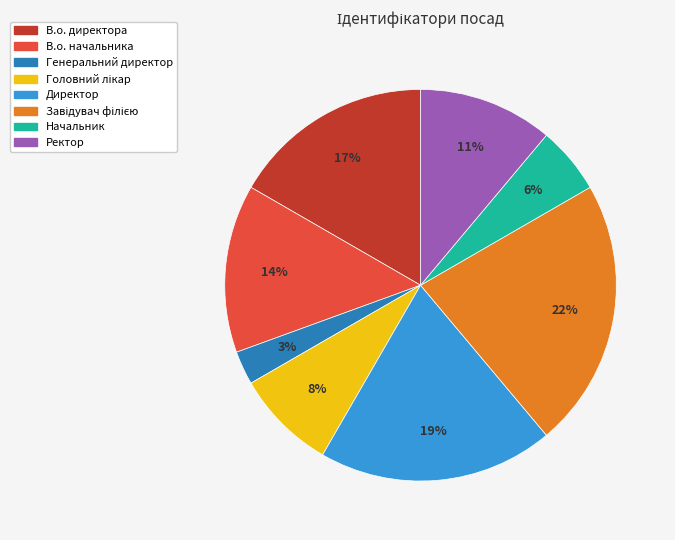

Is the sum of Ректор and Директор greater than half?

No